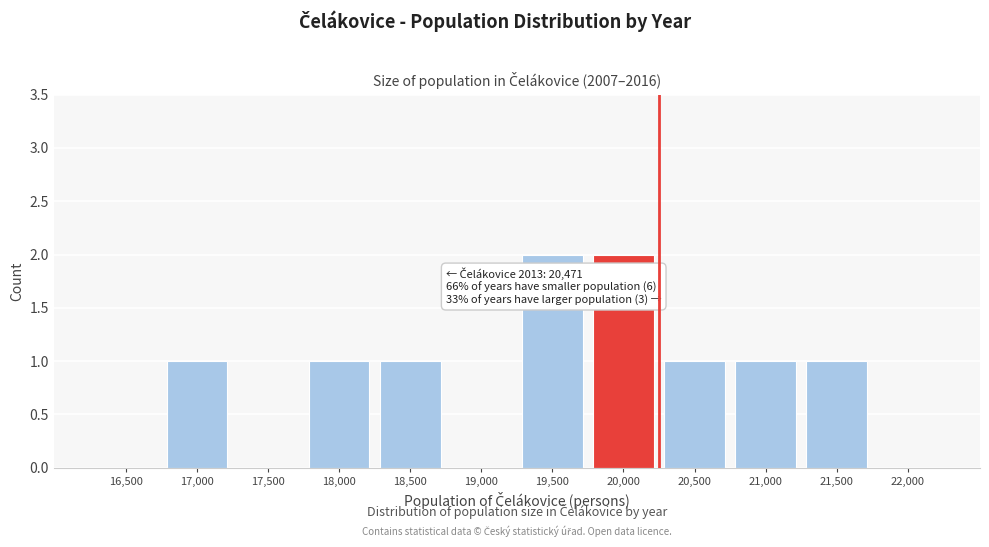

Reading right to left, list all the values displayed in this chart.

22,000=0	21,500=1	21,000=1	20,500=1	20,000=2	19,500=2	19,000=0	18,500=1	18,000=1	17,500=0	17,000=1	16,500=0